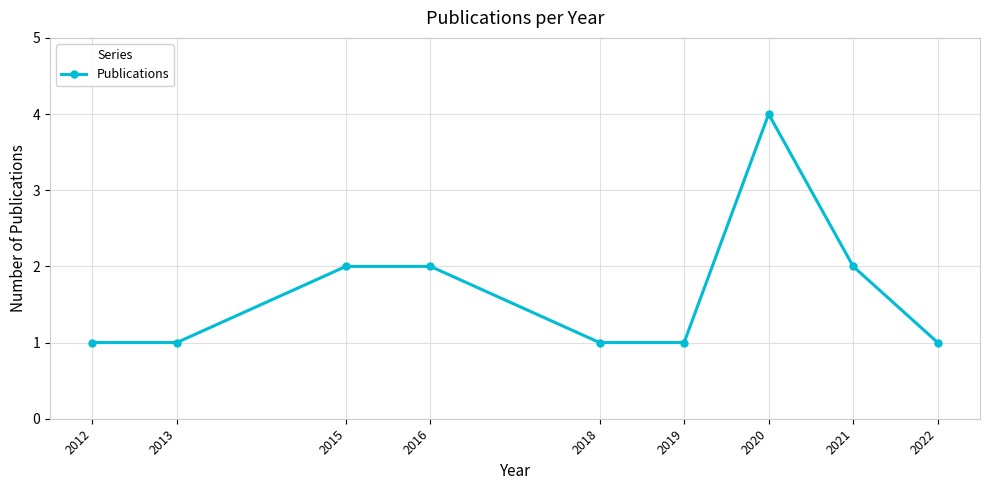

Reading left to right, extract all data points from this chart.

1	1	2	2	1	1	4	2	1